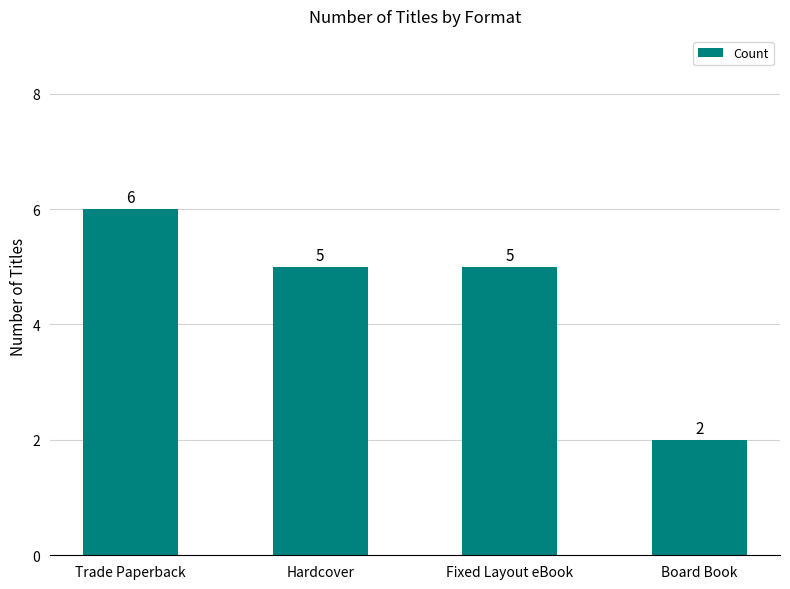

Is it true that the value at Board Book is 1?

False